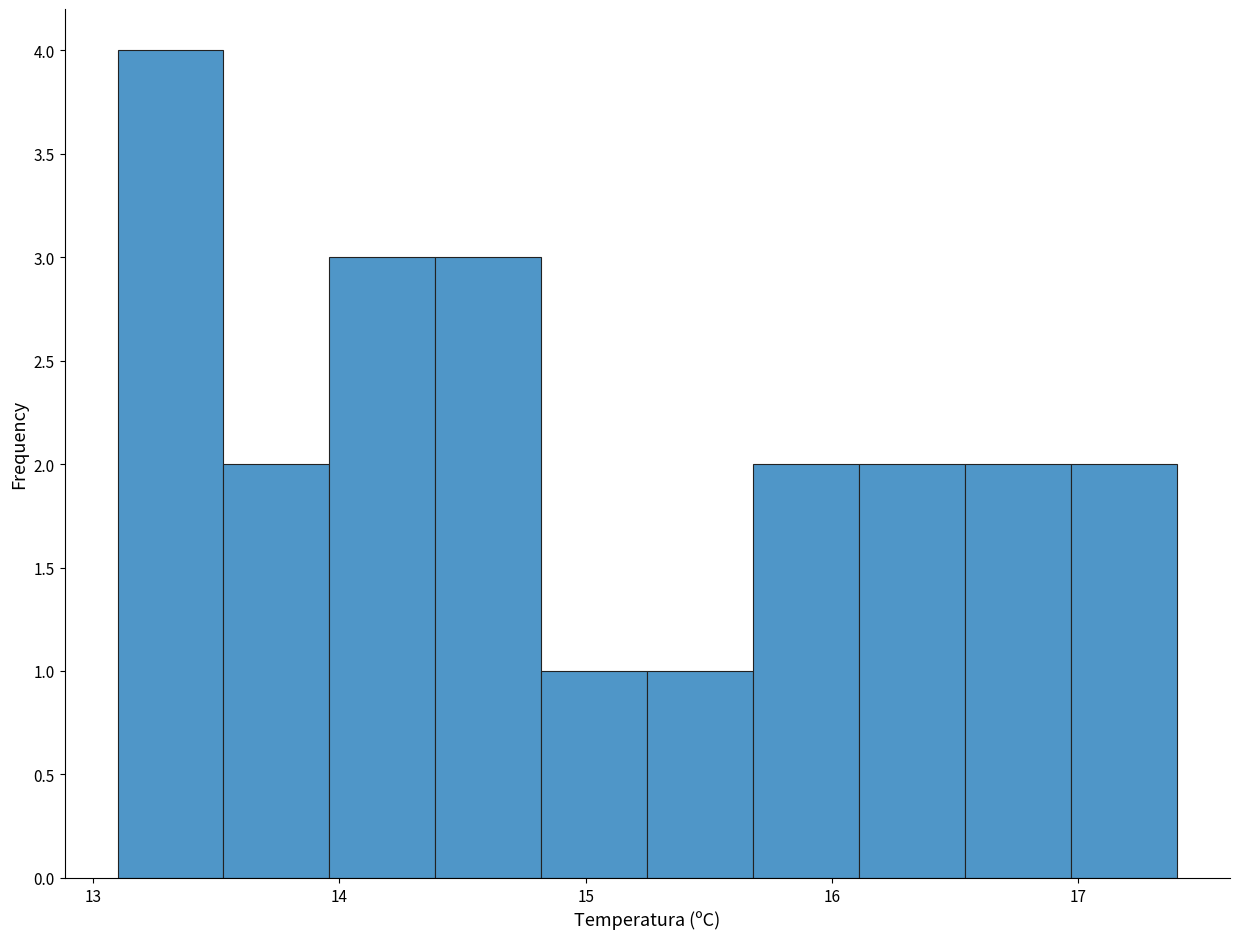

Over which range of the x-axis is the bar tallest?

13.10 to 13.53